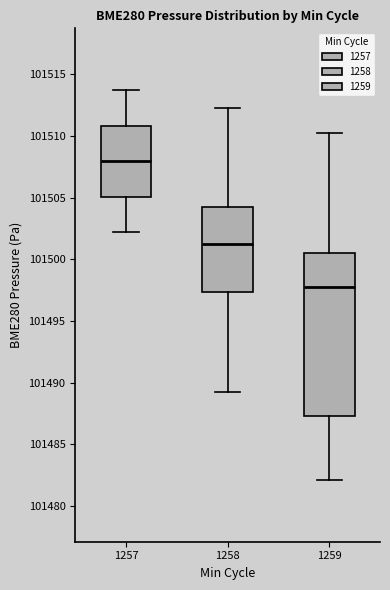

Which box is the tallest, from its lower edge to its upper edge?

1259